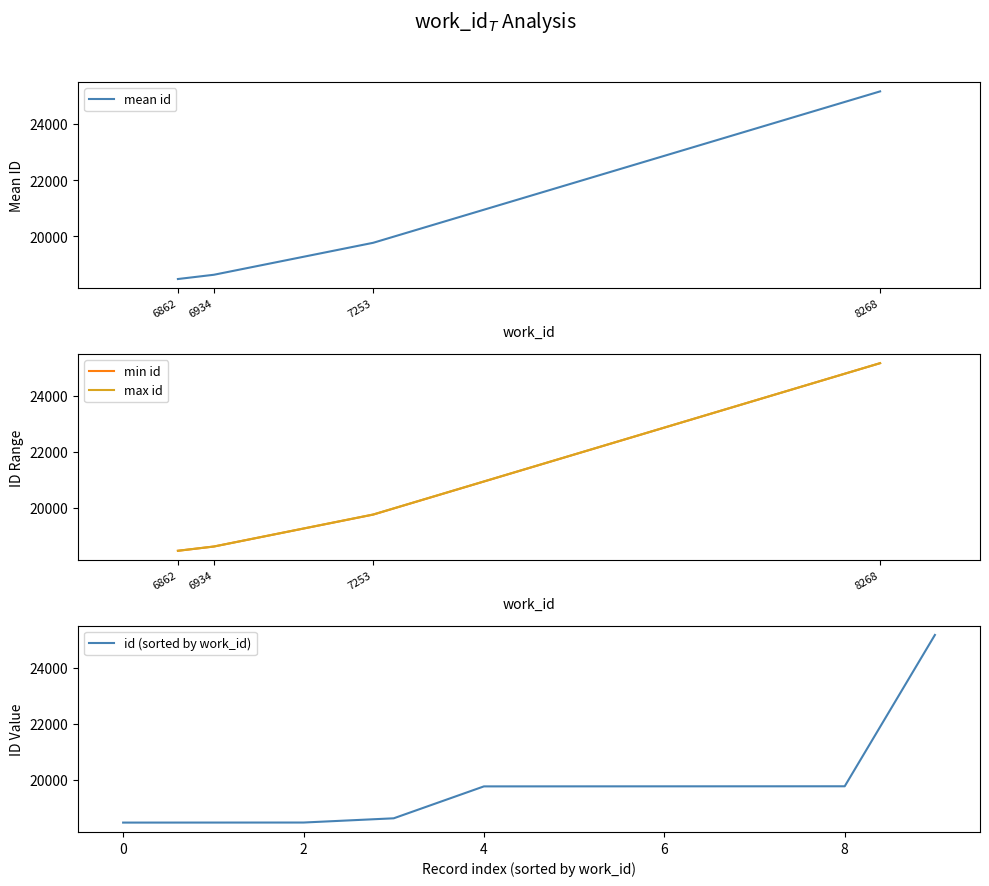

Reading left to right, extract all data points from this chart.

18466	18467	18468	18619	19758	19759	19760	19761	19762	25163